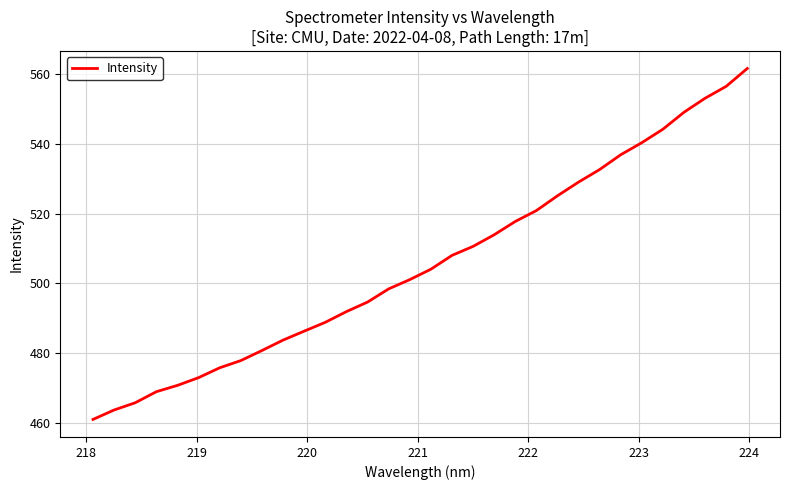

What is the difference between the maximum and minimum values?

100.5